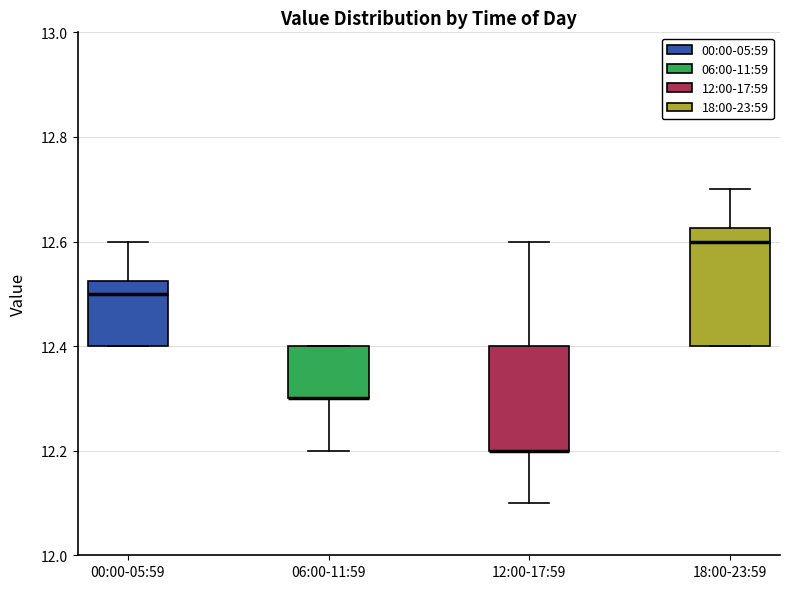

Where is the lower edge of the box for 00:00-05:59 on the y-axis? The values are not printed on the chart, so give them approximately, as read against the axis.

12.40